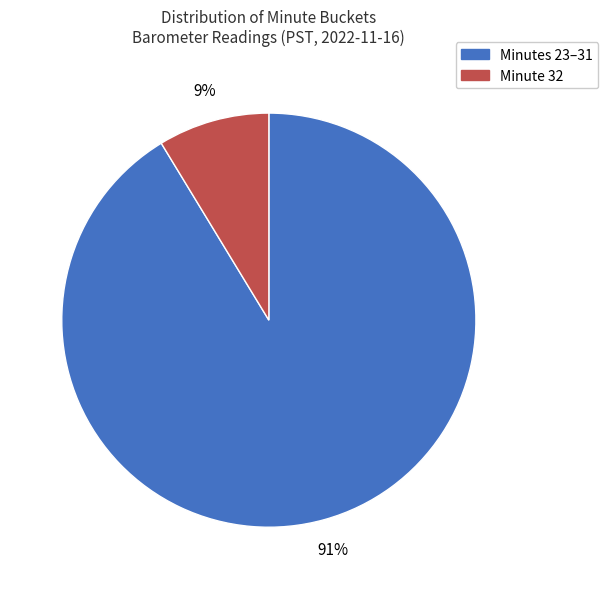

Is there a majority slice in this chart?

Yes